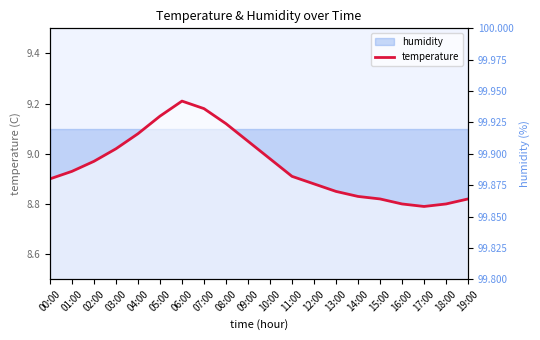

Rank the categories by value from highest to lowest.

06:00, 07:00, 05:00, 08:00, 04:00, 09:00, 03:00, 10:00, 02:00, 01:00, 11:00, 00:00, 12:00, 13:00, 14:00, 15:00, 19:00, 16:00, 18:00, 17:00